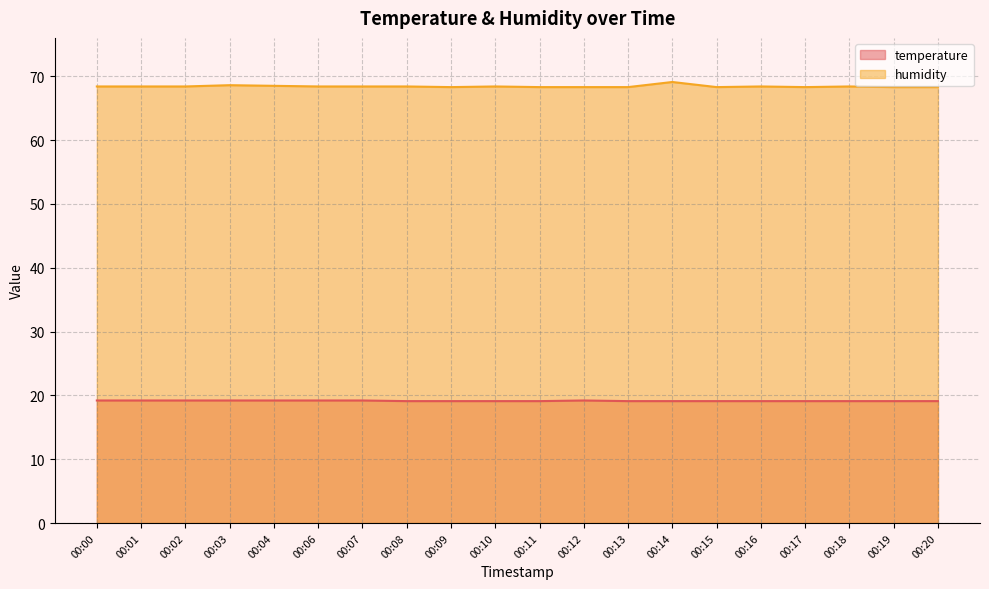

The temperature series shows 19.2 at 00:02. True or false?

True